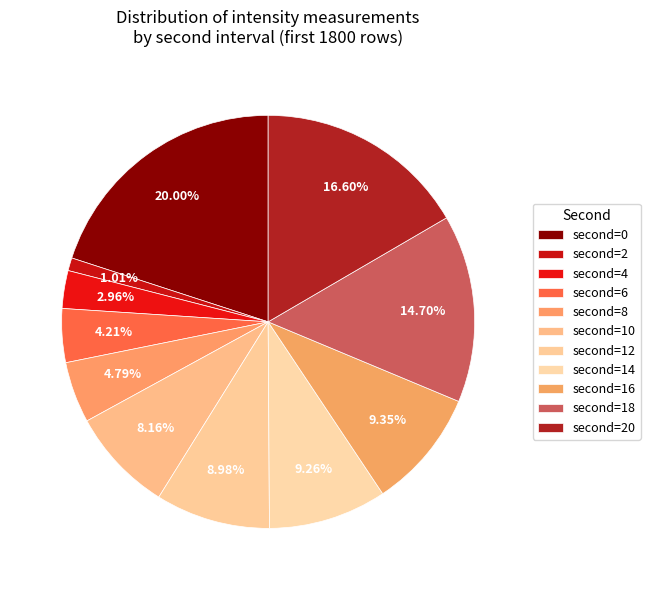

Count the number of slices in the pie.

11